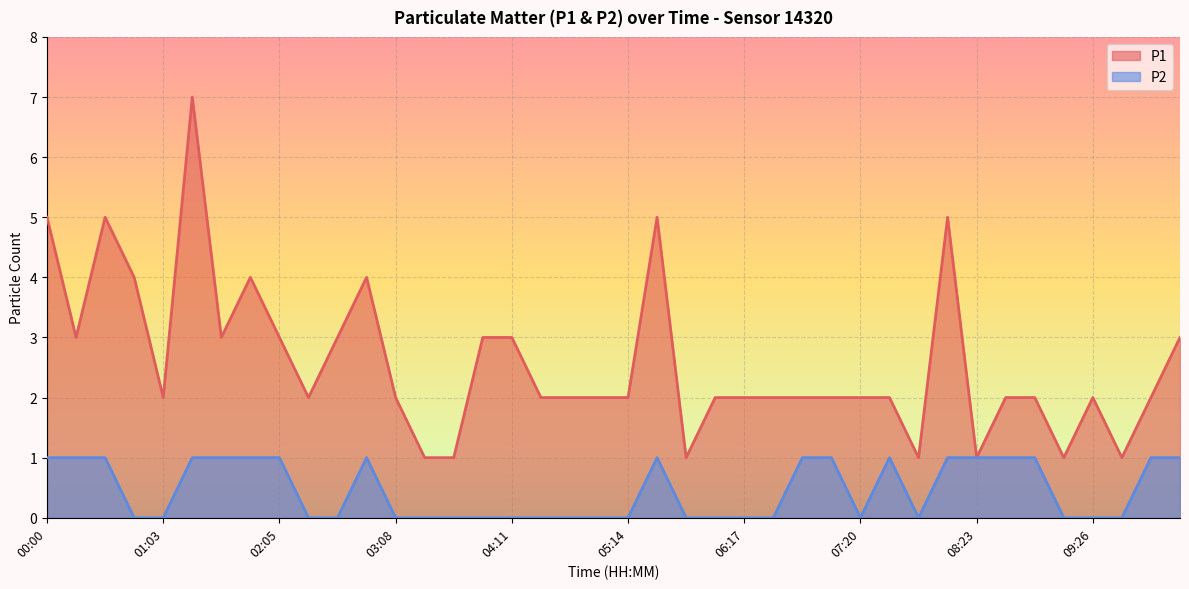

Where does the P1 series first go above 2?

00:00